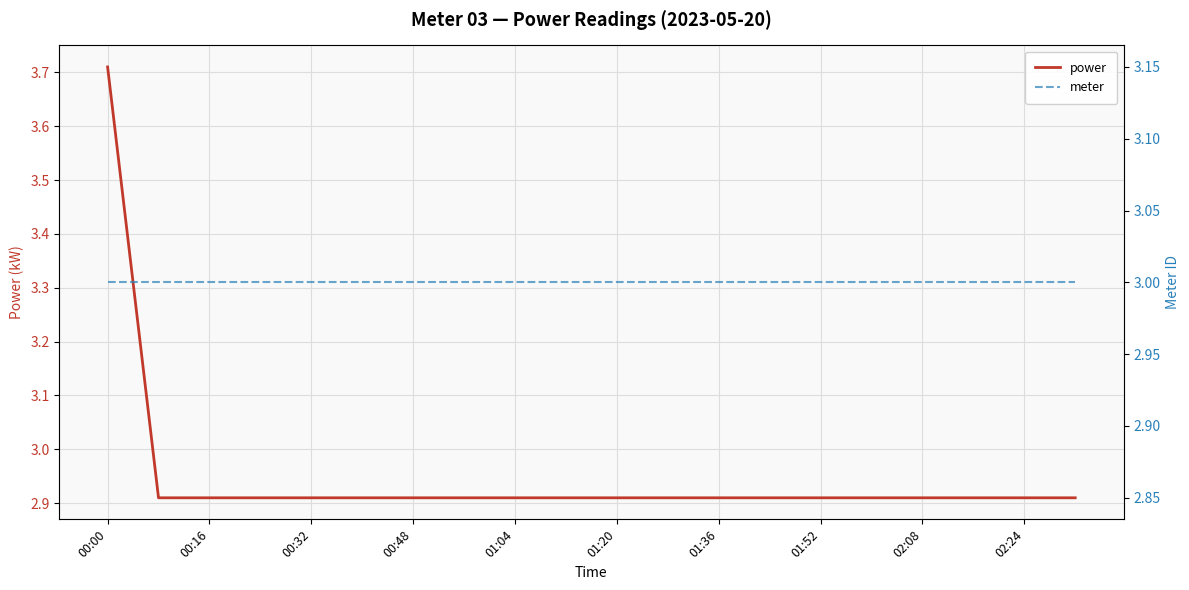

What is the minimum value for power?

2.9